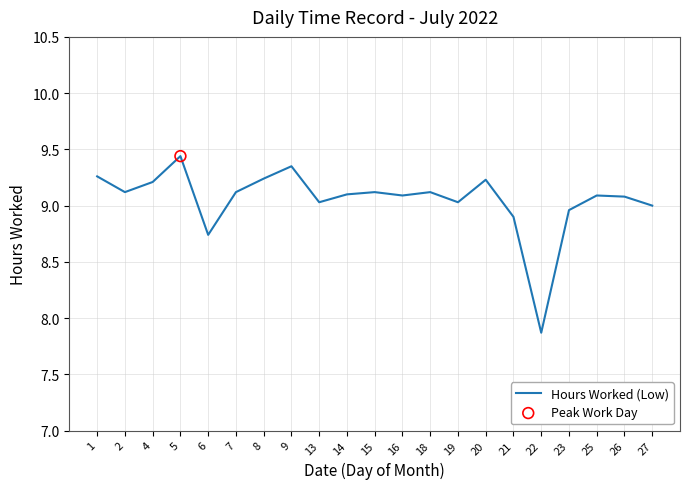

Approximately how many times larger is the value at 19 compared to 25?

1.0